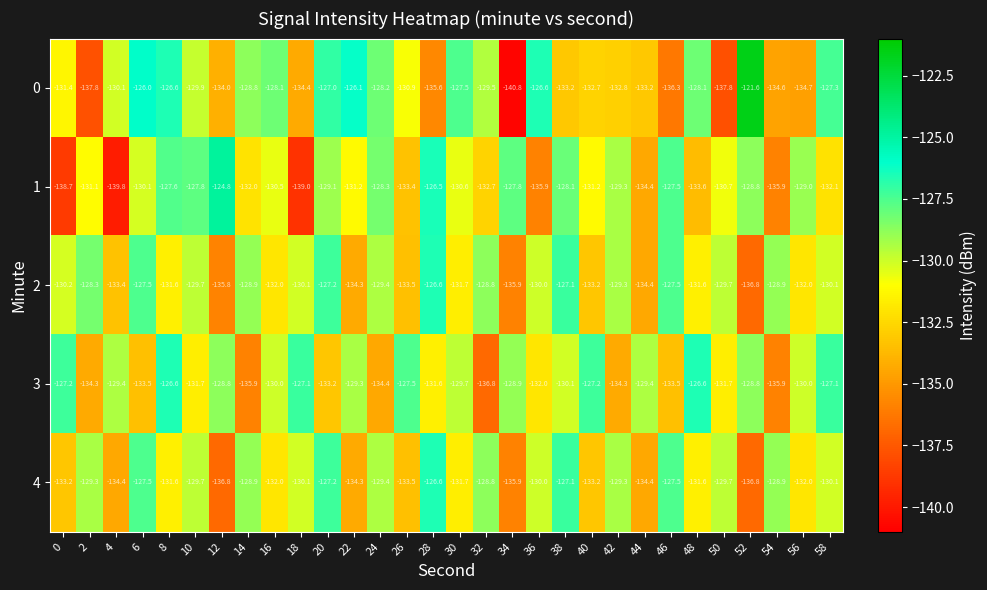

Which series has the largest total across all categories?

3